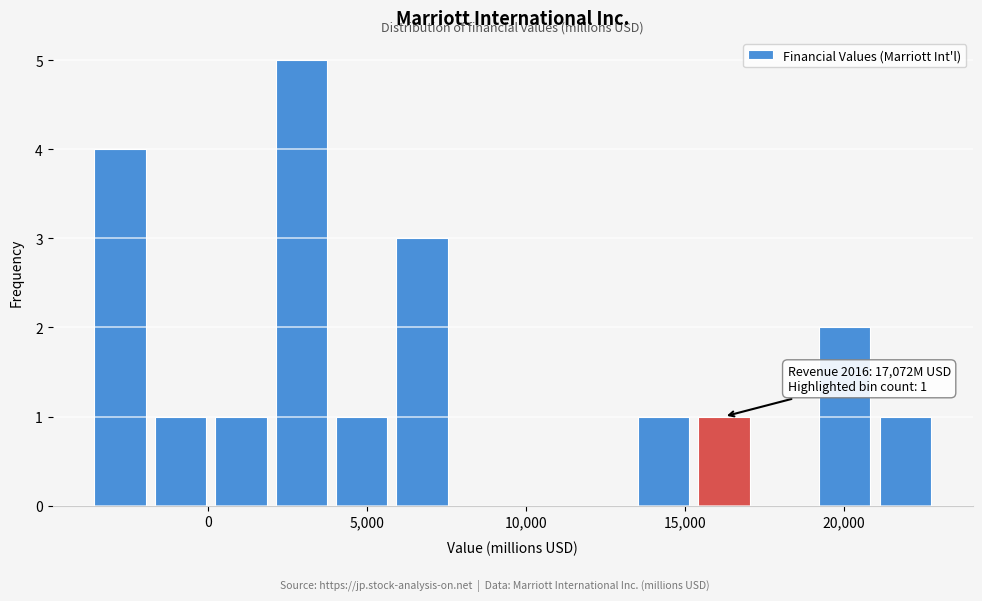

Around what value on the x-axis is the tallest bar? Give the approximate position of its centre, as read against the axis.

3000